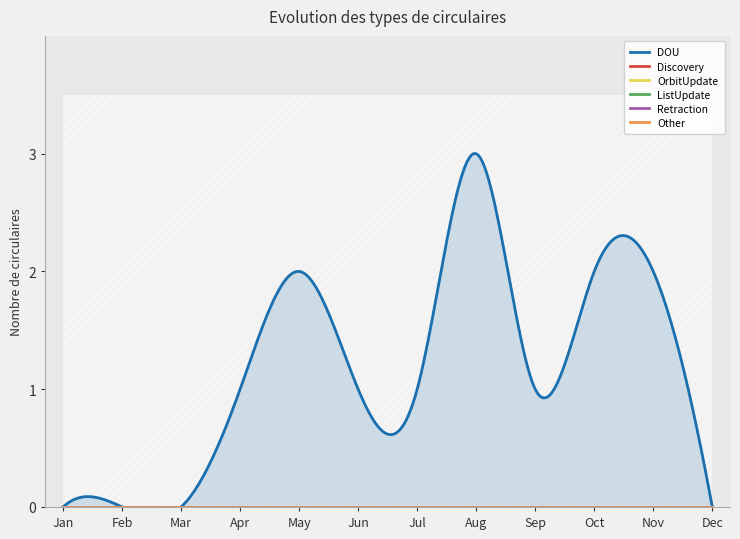

True or false: OrbitUpdate and Other intersect in this chart.

False